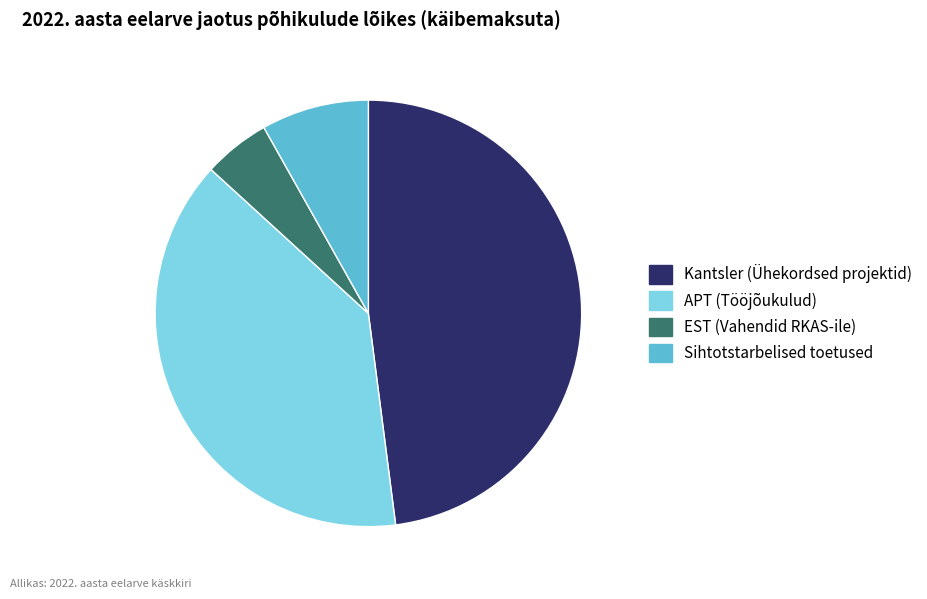

Combined, do EST (Vahendid RKAS-ile) and APT (Tööjõukulud) account for over 50%?

No